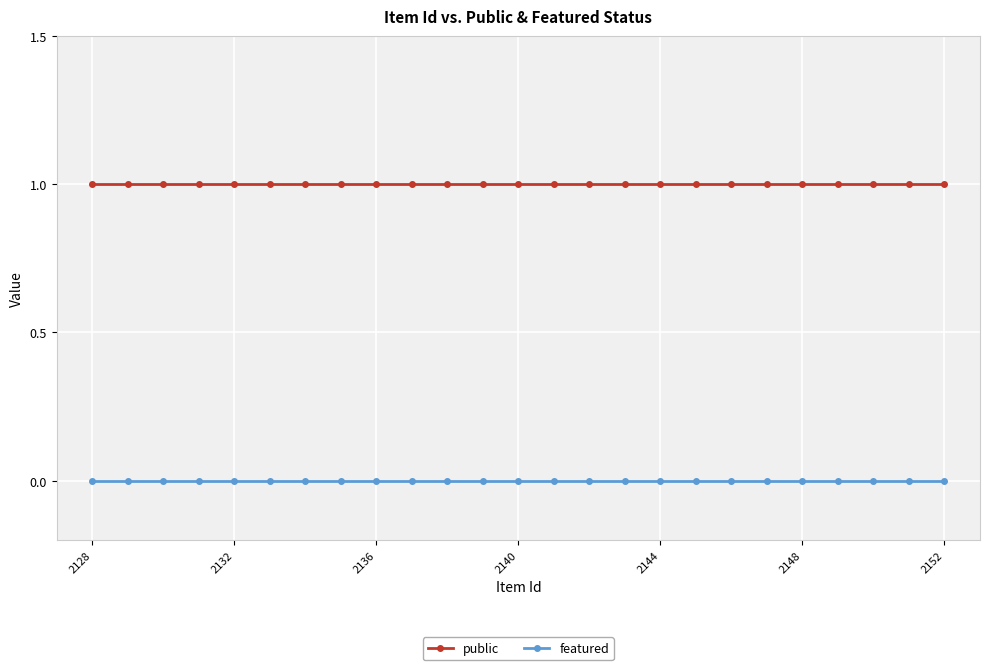

Which series has the largest total across all categories?

public